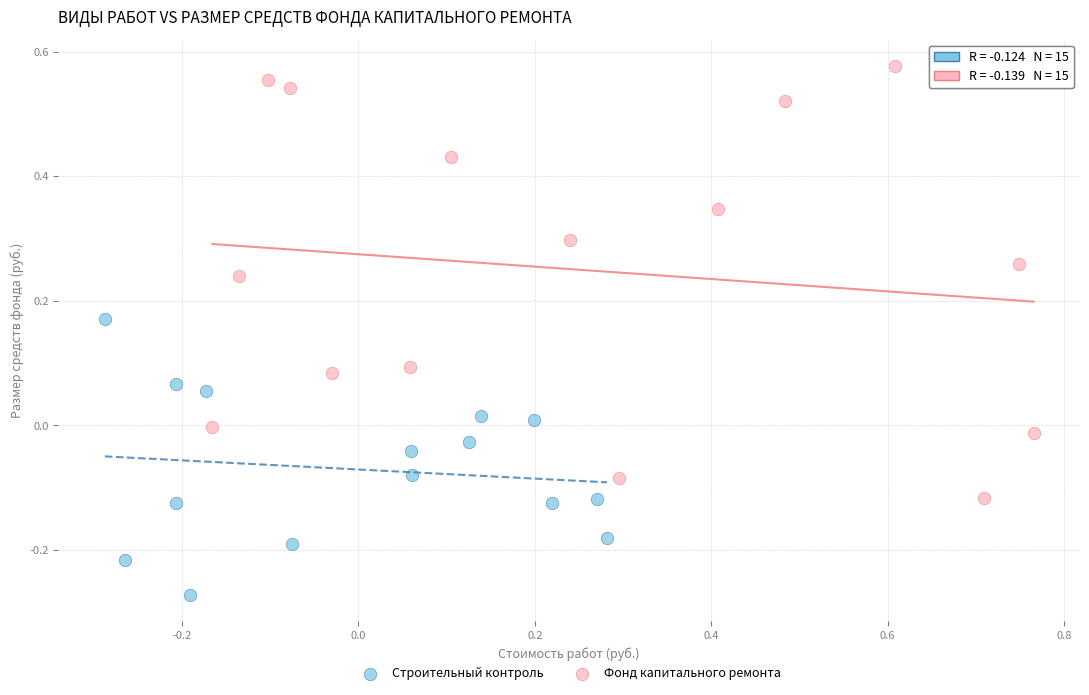

Which series contains the lowest Y value?

Строительный контроль